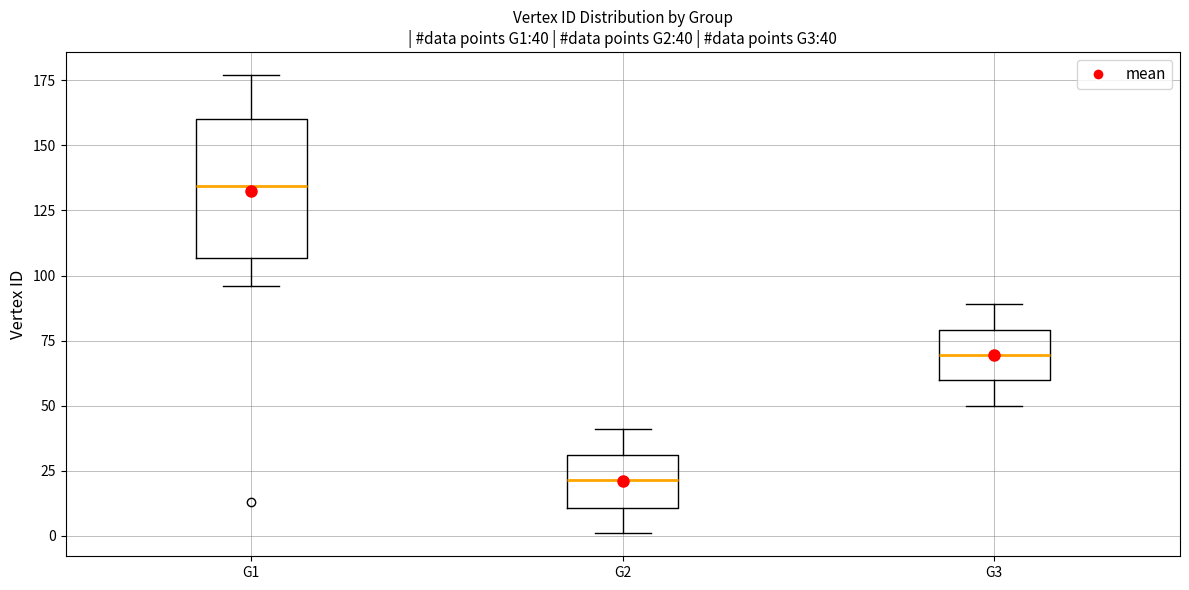

Which box's median line is the highest?

G1